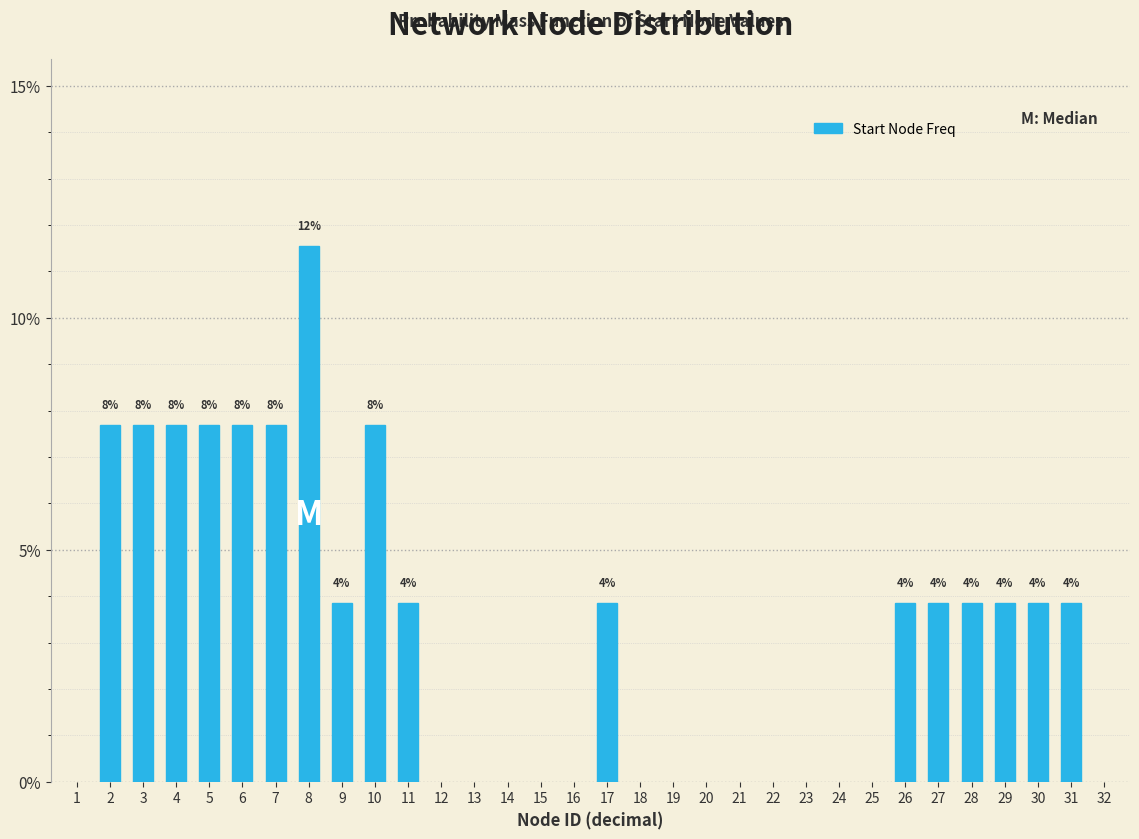

Are the bars horizontal?

No